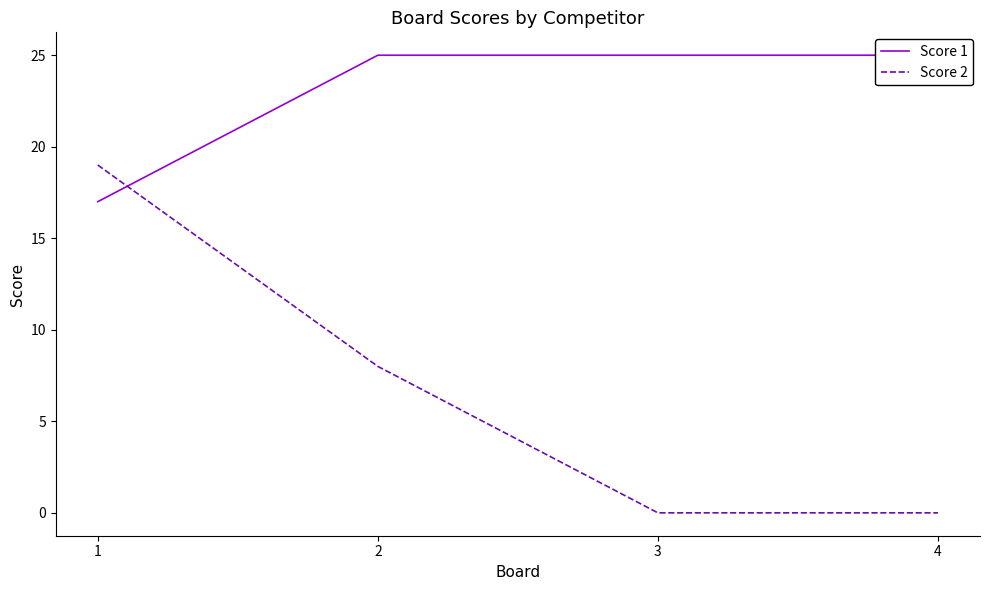

How many times do Score 2 and Score 1 cross each other?

1